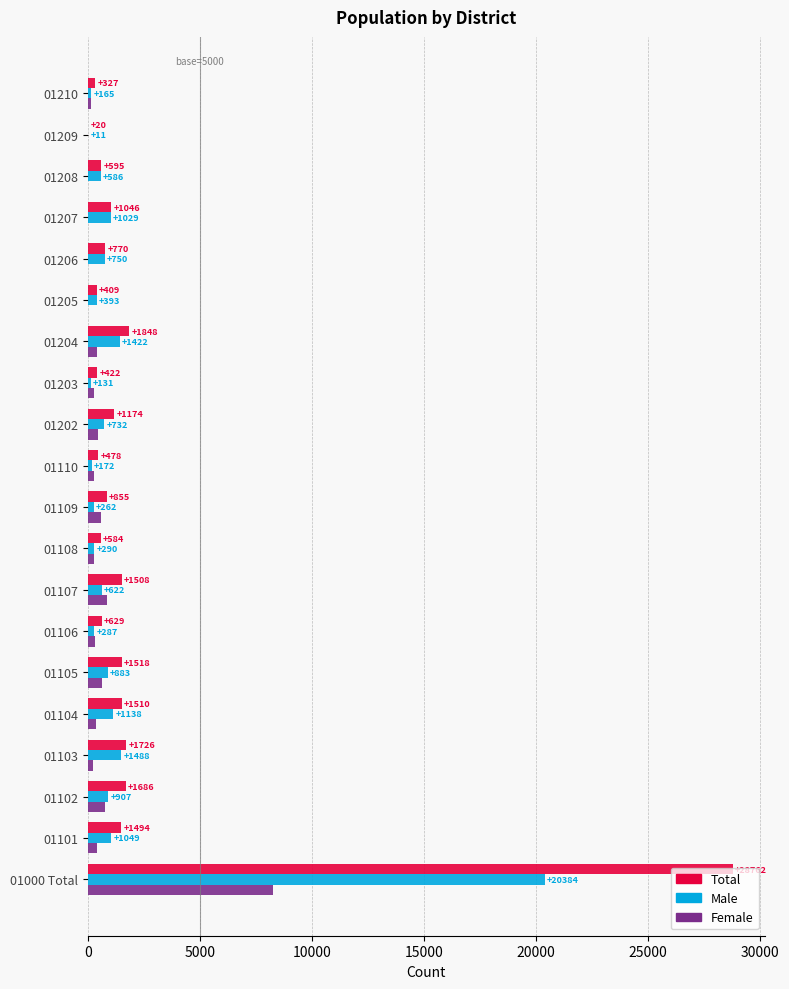

The value of Total at 01204 is 3289. True or false?

False